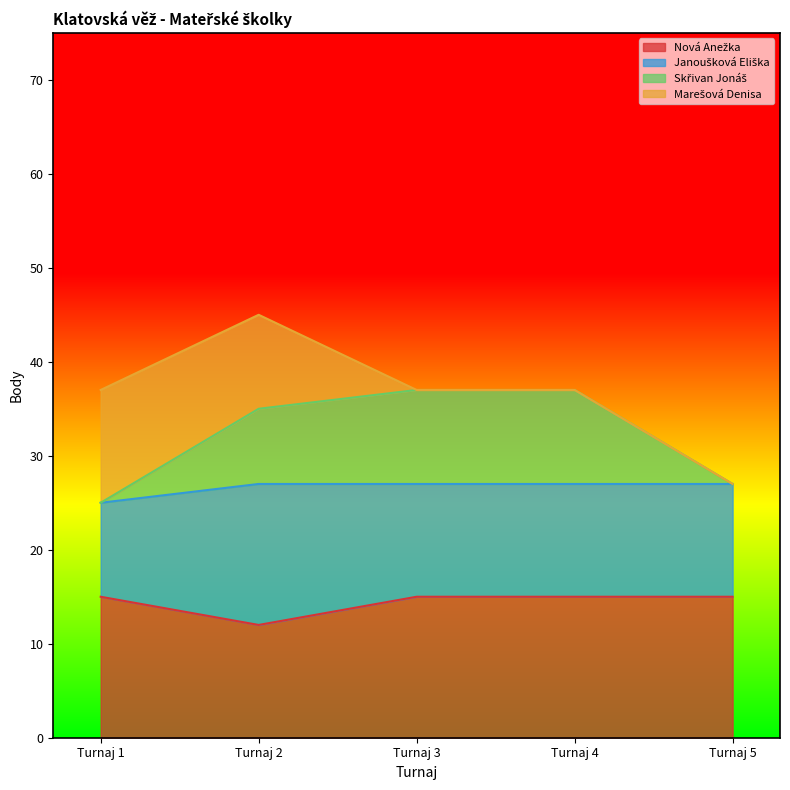

The value of Nová Anežka at Turnaj 3 is 15. True or false?

True